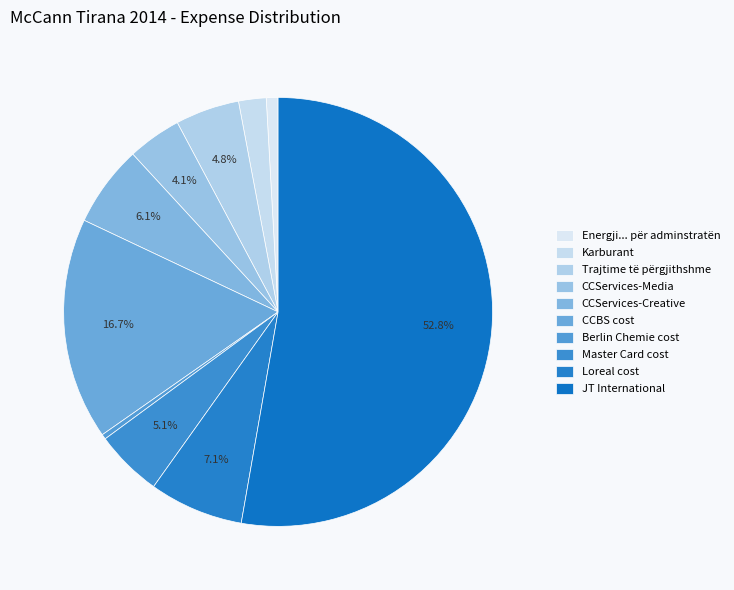

Approximately how many times larger is the value at CCServices-Media compared to CCServices-Creative?

0.7